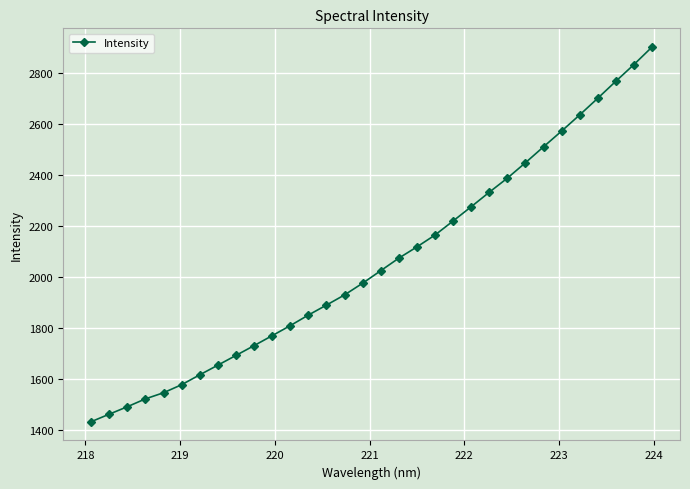

What is the value of the 1st point from the left?

1434.1